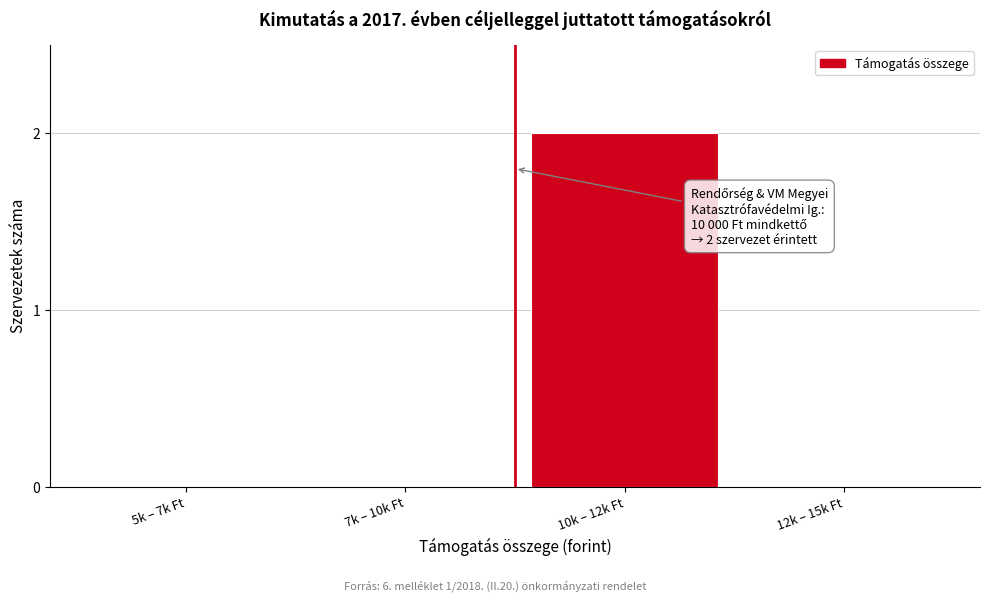

Reading left to right, extract all data points from this chart.

5k – 7k Ft=0	7k – 10k Ft=0	10k – 12k Ft=2	12k – 15k Ft=0